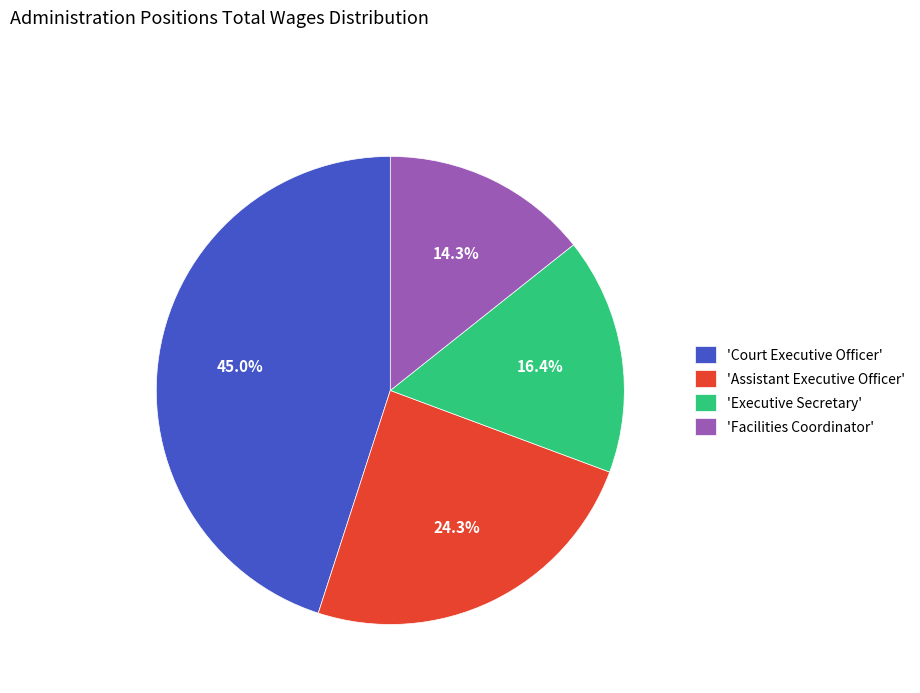

Which has a higher value, 'Facilities Coordinator' or 'Assistant Executive Officer'?

'Assistant Executive Officer'